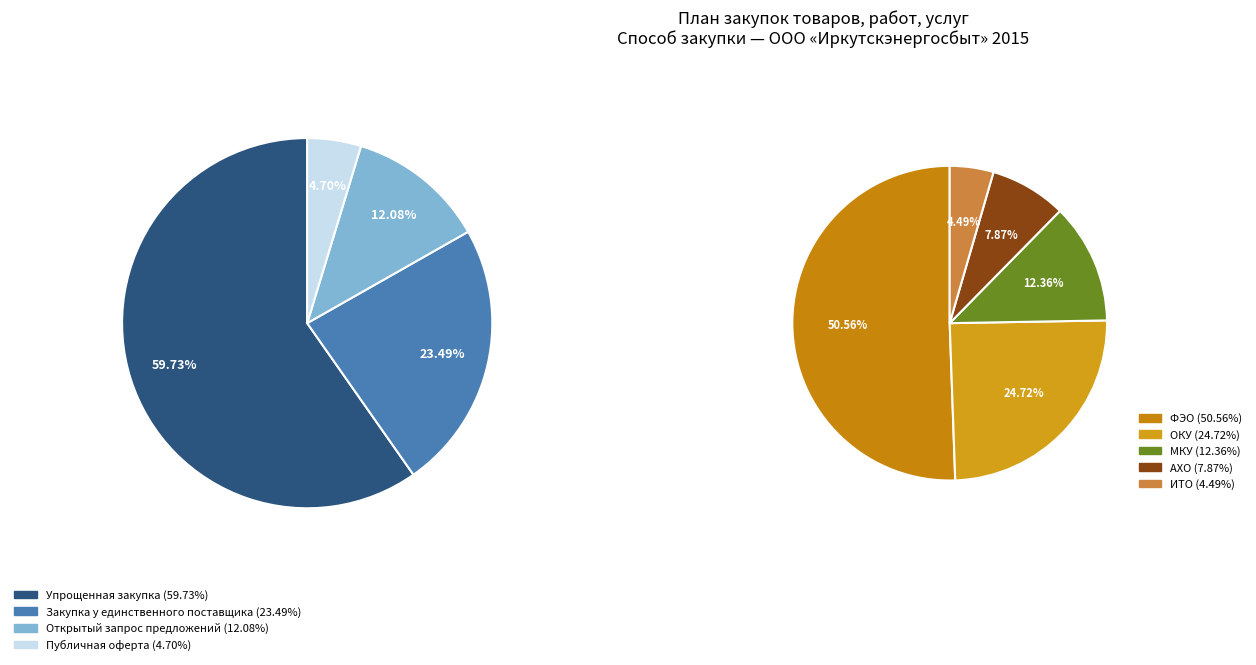

How many segments does this pie chart have?

5